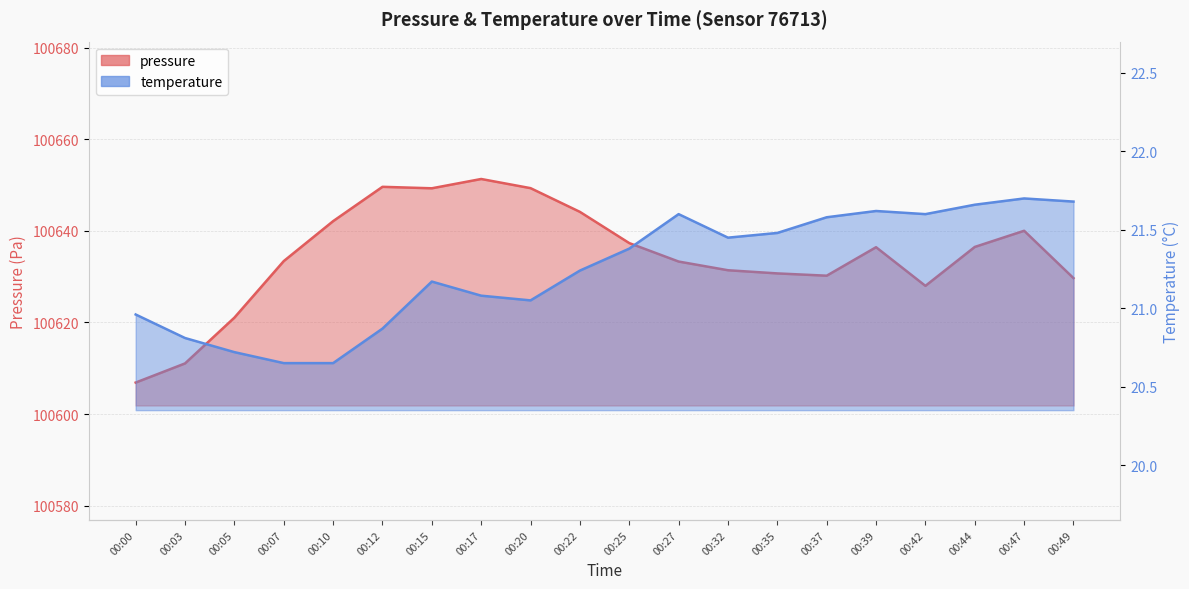

Reading left to right, list all the values displayed in this chart.

pressure: 100606.9	100611.1	100621.1	100633.4	100642.1	100649.6	100649.3	100651.3	100649.3	100644.2	100637.3	100633.3	100631.4	100630.7	100630.2	100636.4	100628.0	100636.5	100640.0	100629.7
temperature: 21.0	20.8	20.7	20.6	20.6	20.9	21.2	21.1	21.1	21.2	21.4	21.6	21.4	21.5	21.6	21.6	21.6	21.7	21.7	21.7